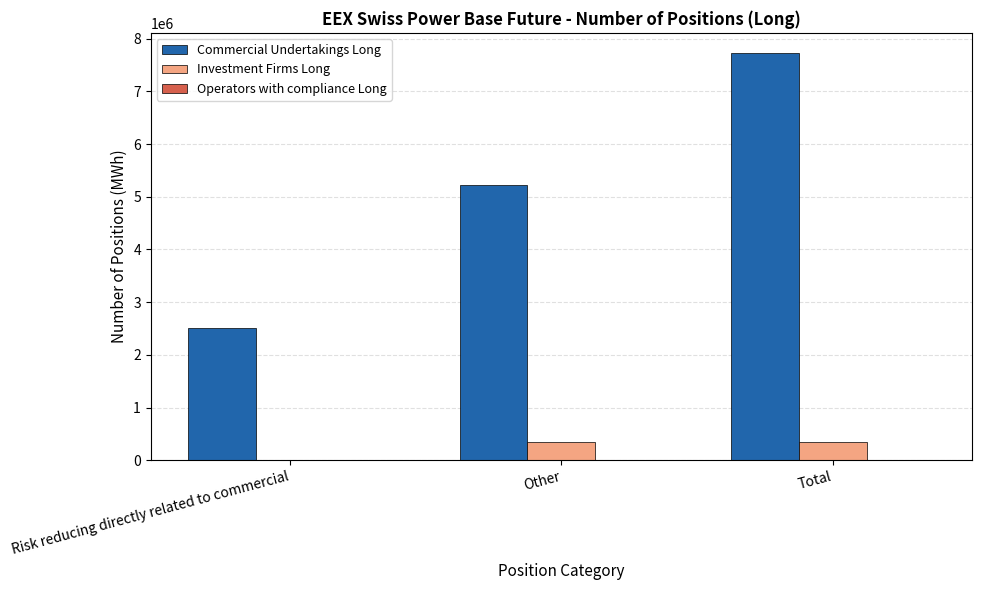

What is the greatest value displayed?

7726150